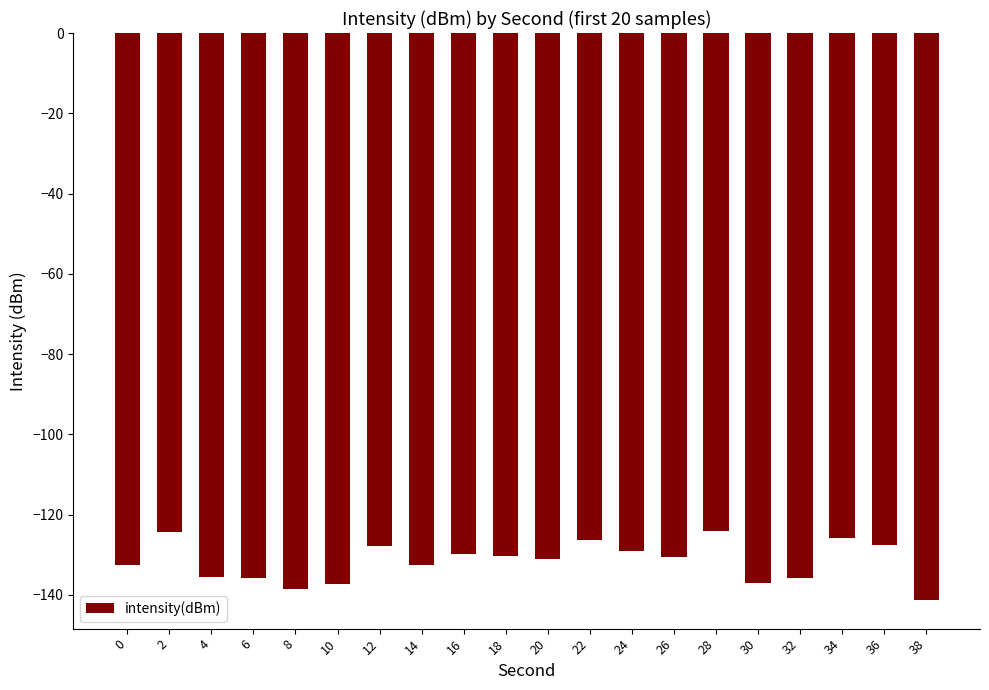

Count the number of categories in the chart.

20